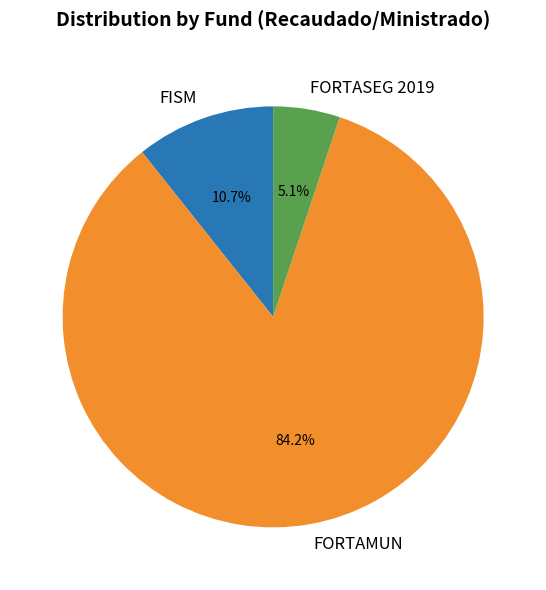

How many slices are in this pie chart?

3